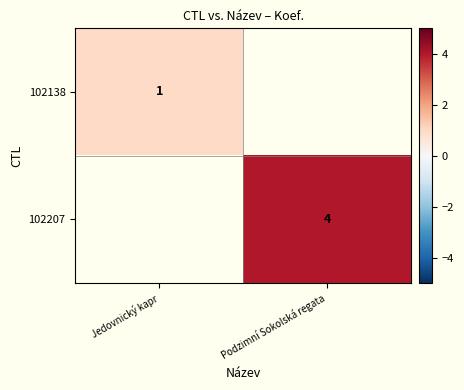

Is it true that 102138 equals 0 at Jedovnický kapr?

False